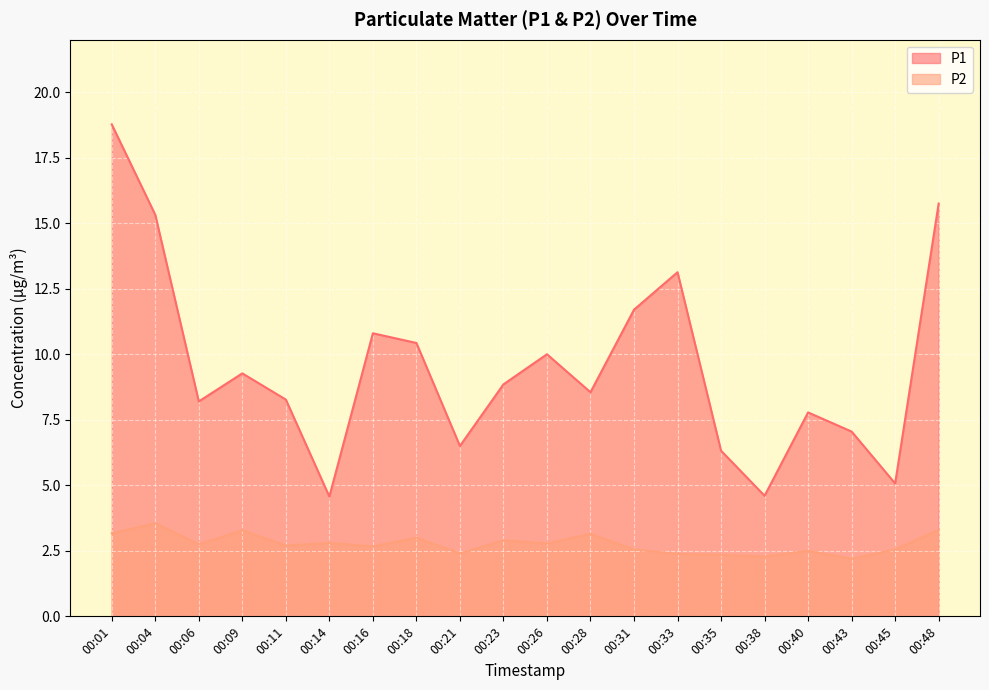

What is the sum of all P2 values?

55.3